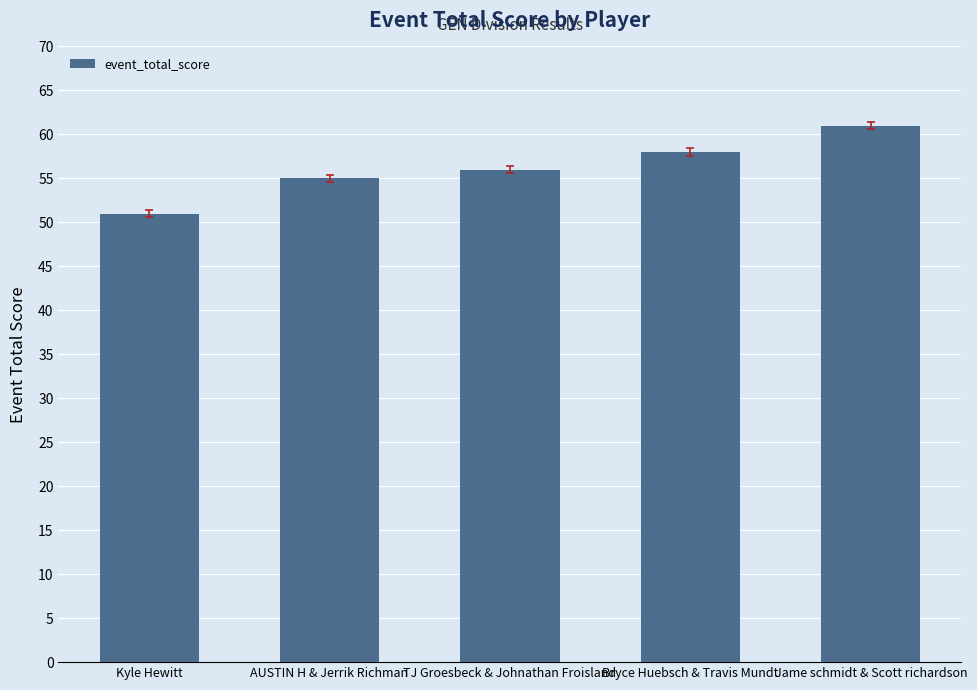

What is the difference between the maximum and minimum values?

10